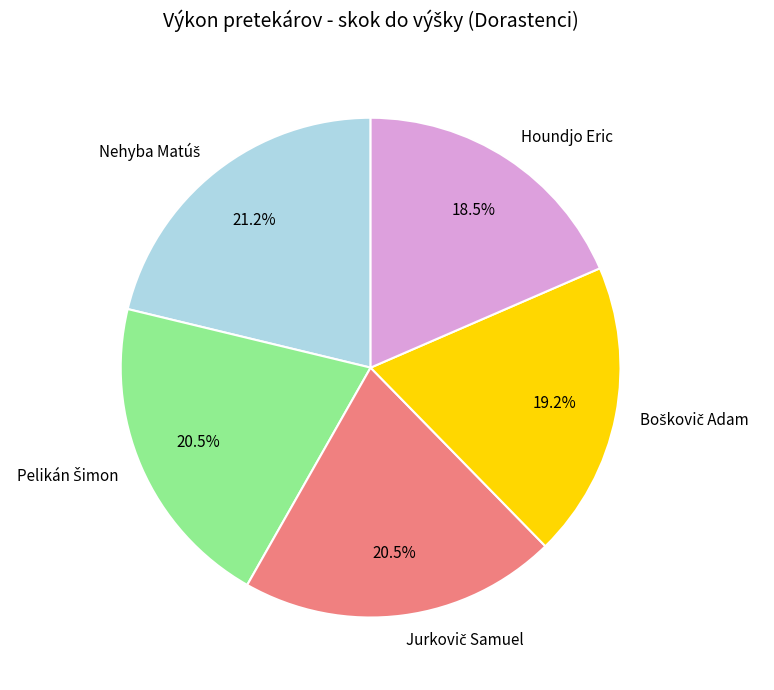

To the nearest percent, what is the average slice percentage?

20%